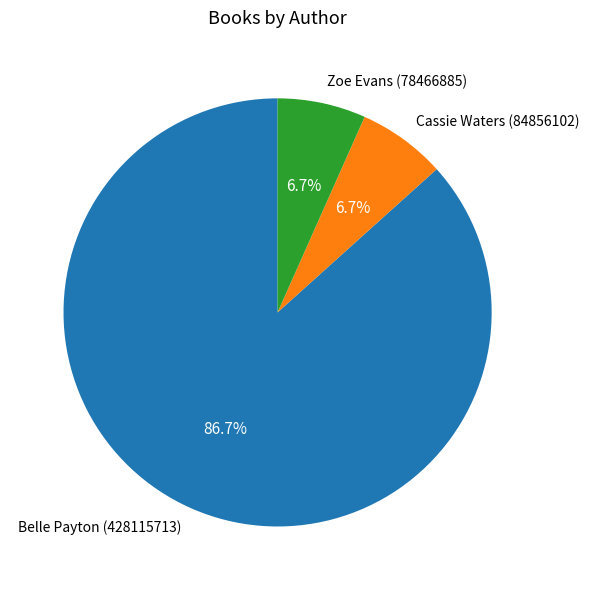

What is the ratio of the value at Cassie Waters (84856102) to the value at Zoe Evans (78466885)?

1.0